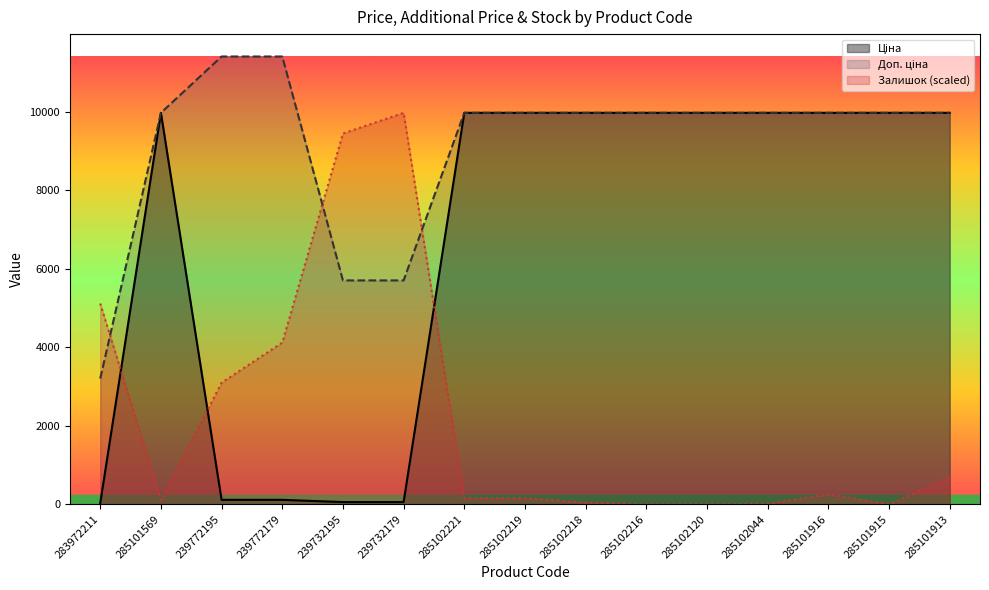

What are all the series names shown in the legend?

Ціна, Доп. ціна, Залишок